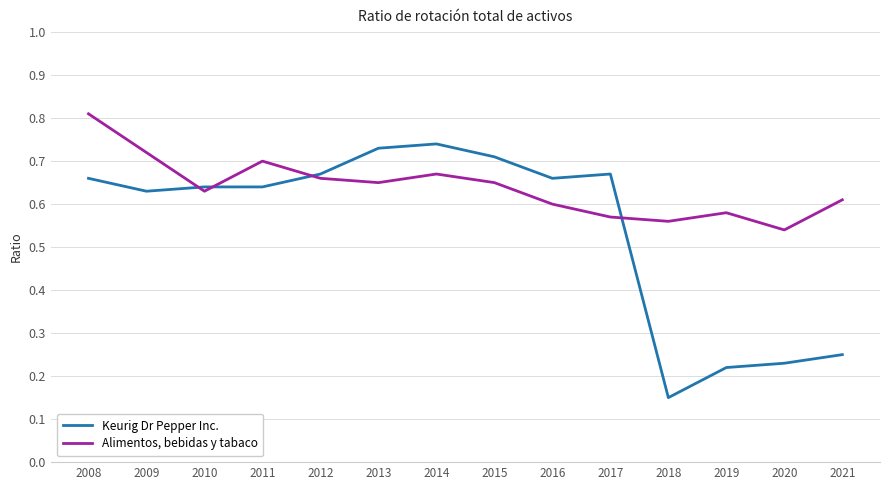

At which category is the sum across all series the highest?

2008